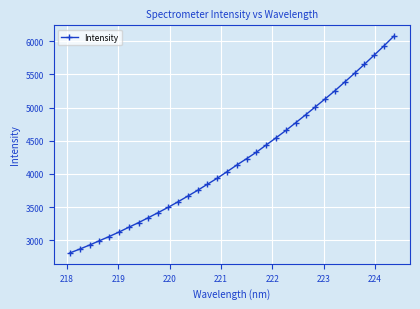

What is the smallest value displayed?

2808.2